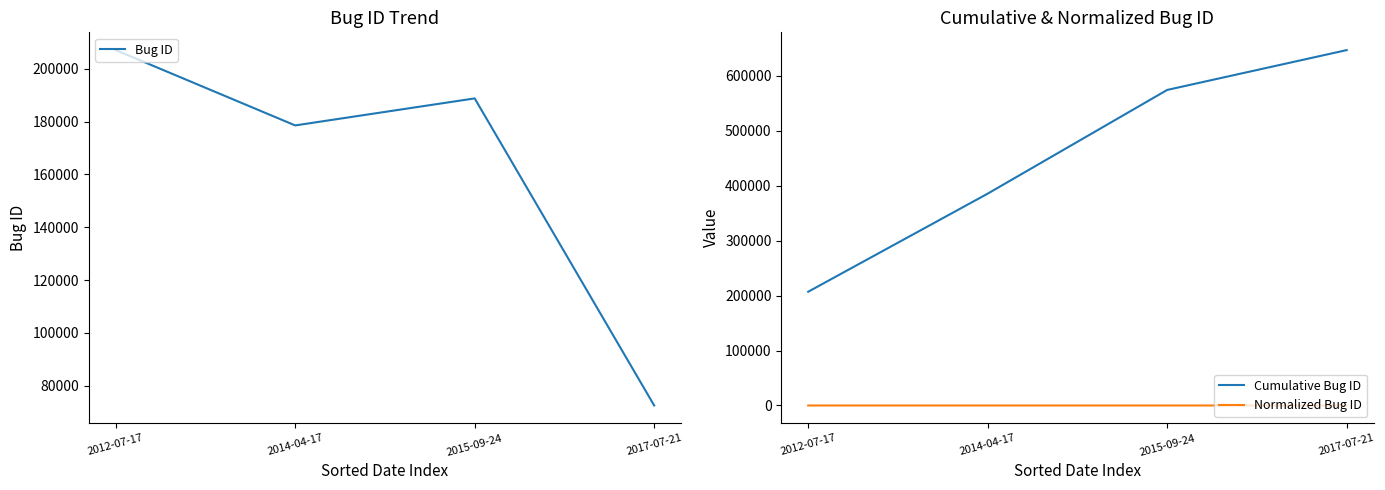

At which category is the sum across all series the highest?

2015-09-24